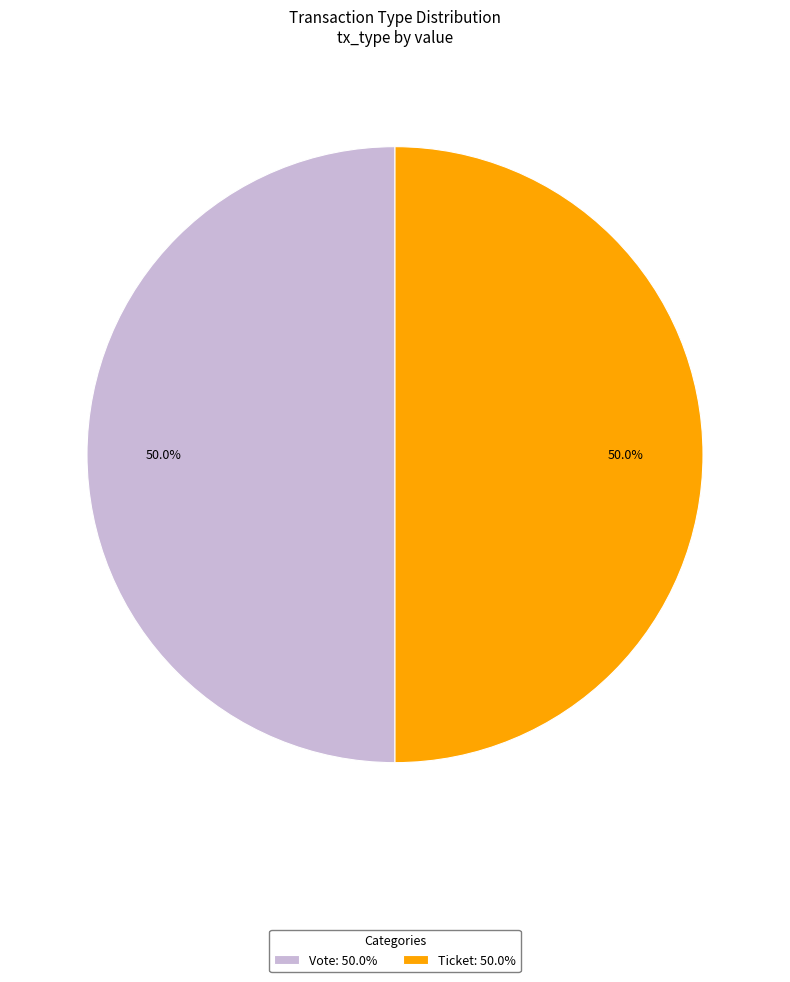

Do Vote: 50.0% and Ticket: 50.0% together represent more than half of the pie?

Yes